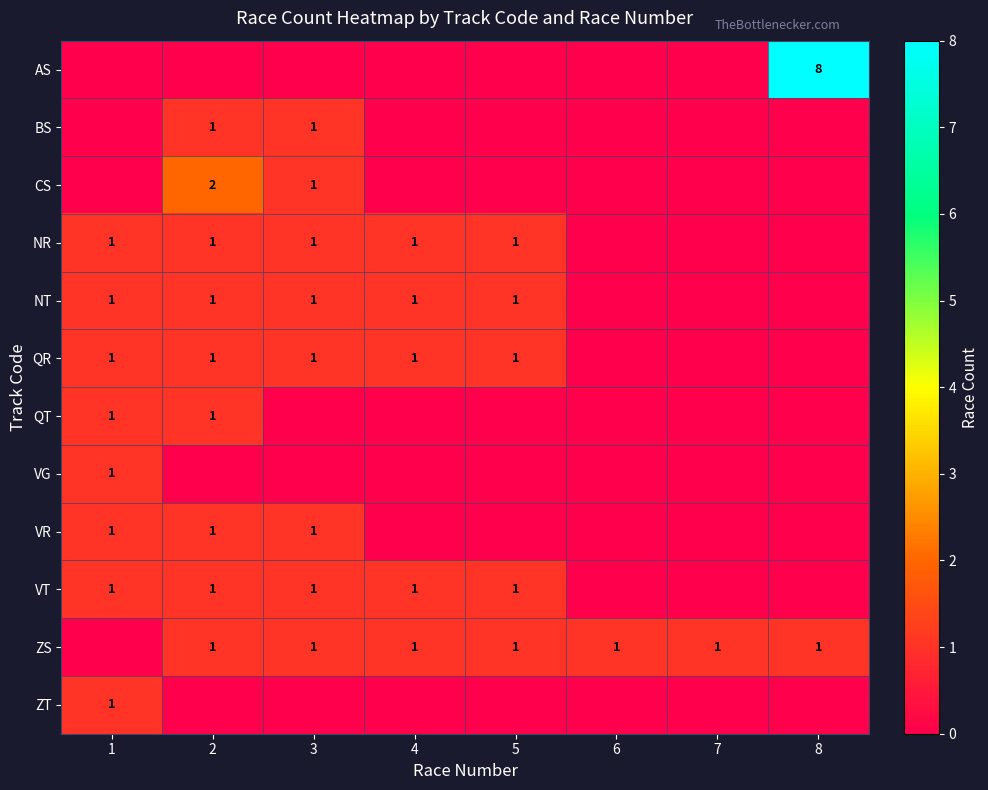

The QT series shows 1 at 1. True or false?

True